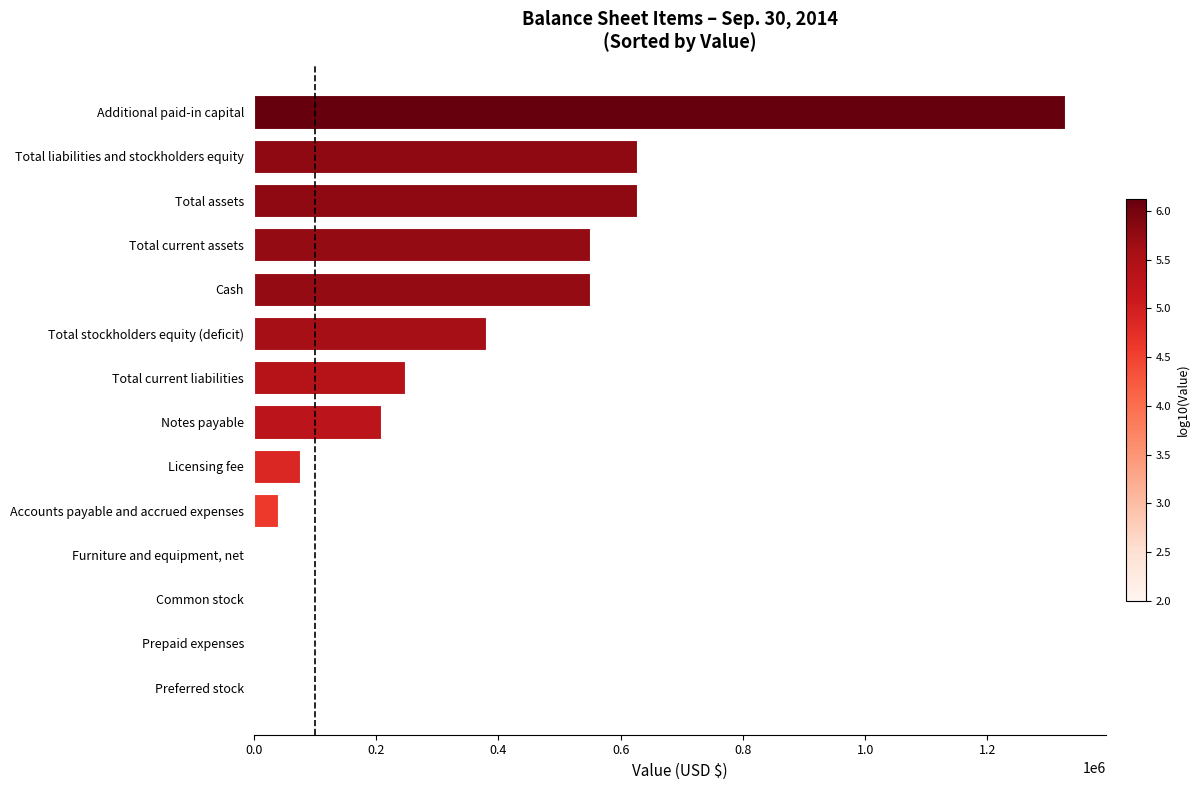

Between Prepaid expenses and Additional paid-in capital, which is larger?

Additional paid-in capital